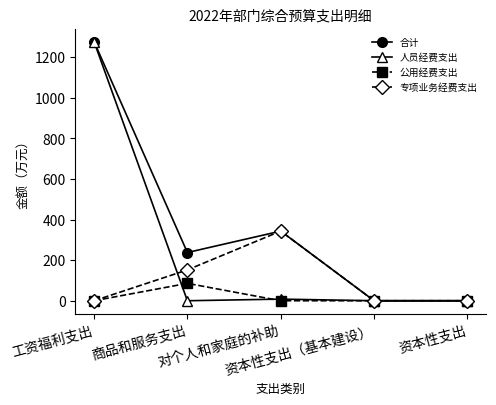

Which series has the largest total across all categories?

合计